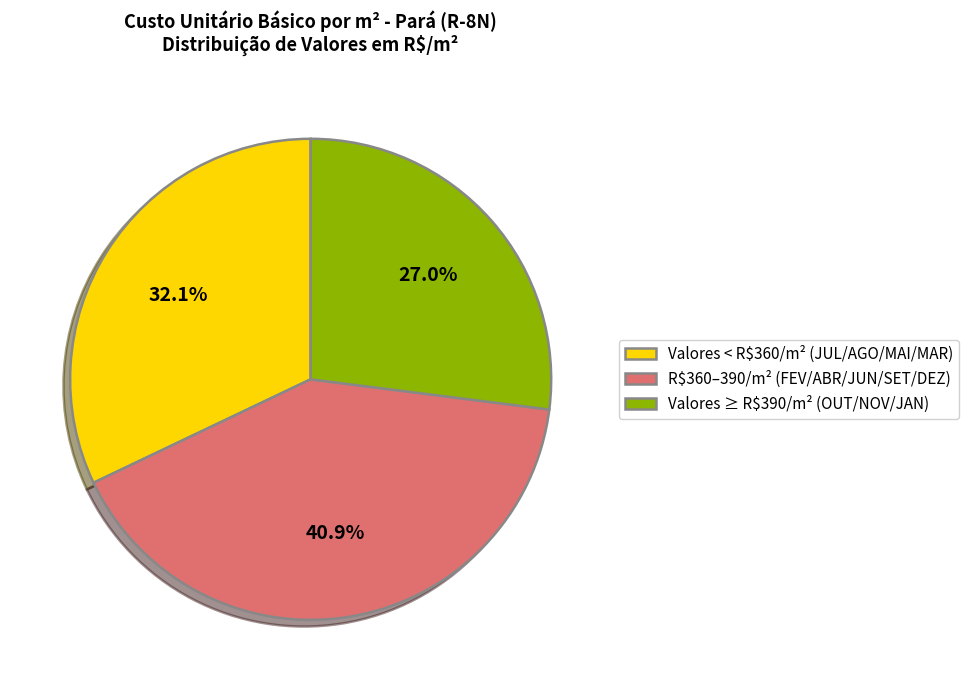

How many slices are in this pie chart?

3